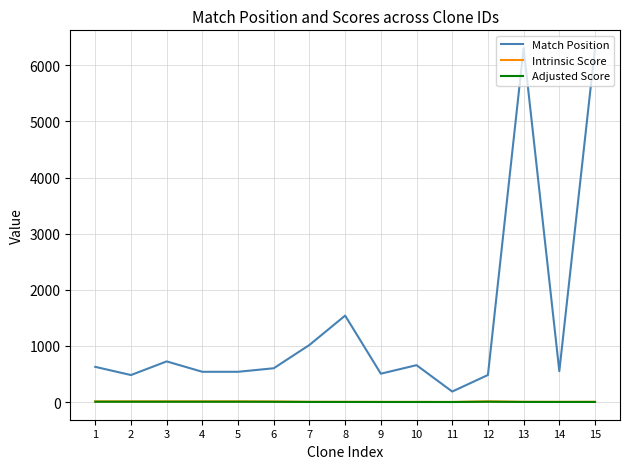

What is the difference between the second highest and minimum values in the Intrinsic Score series?

10.2